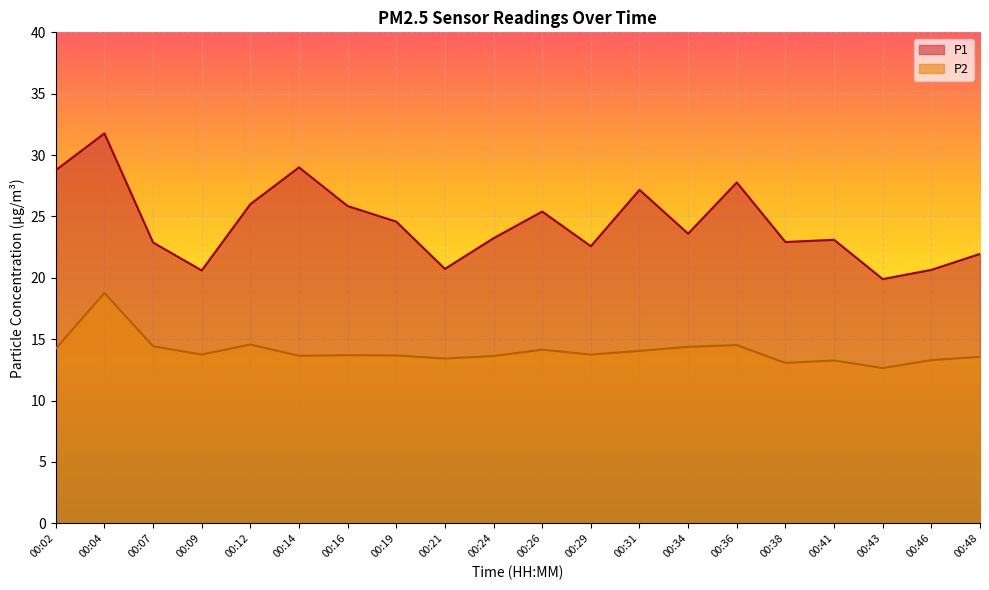

At how many categories does at least one series exceed 19?

20